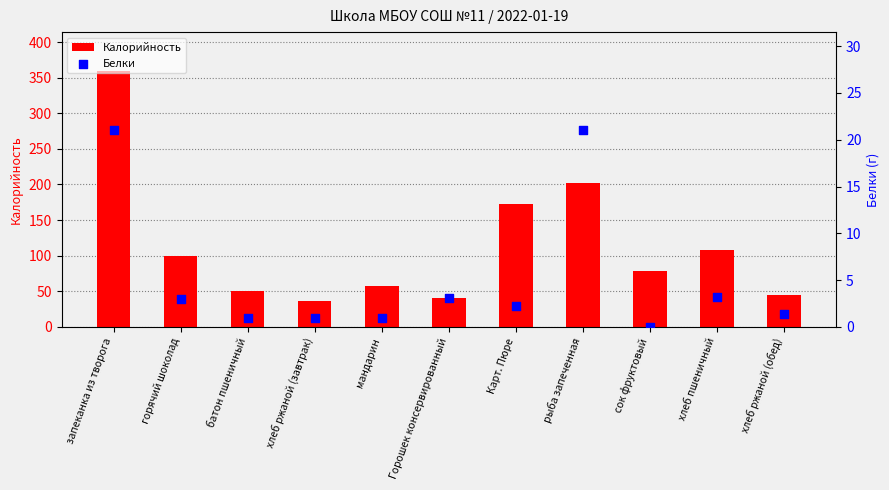

Which series has the largest total across all categories?

Калорийность